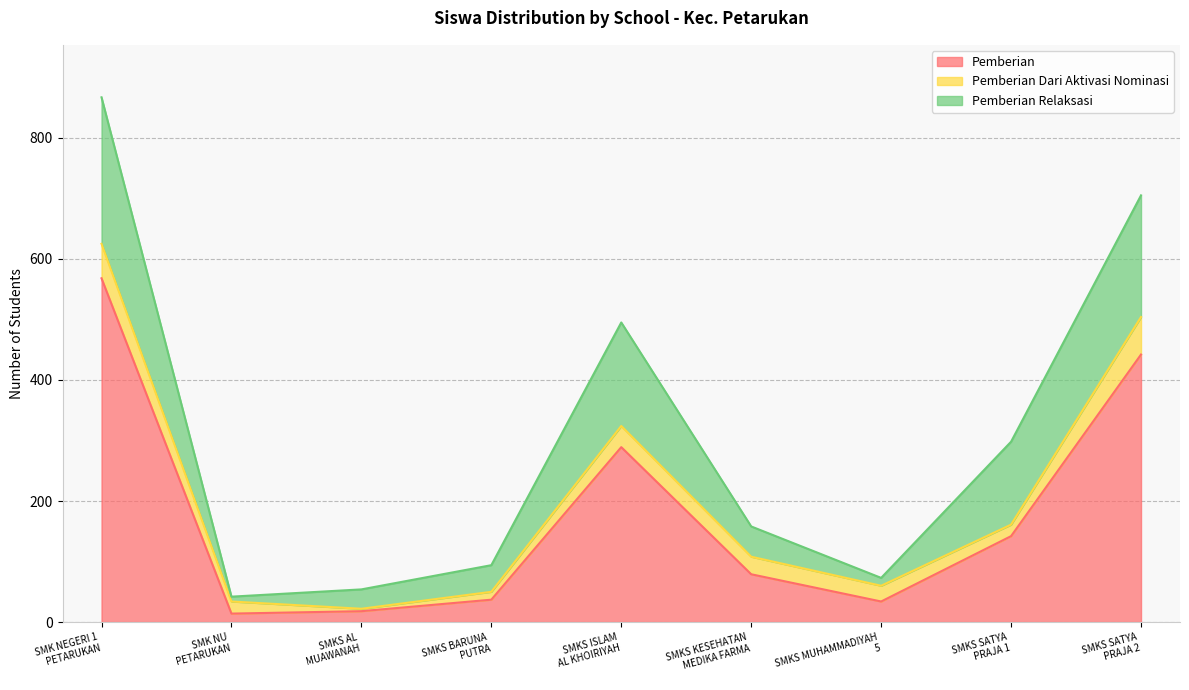

The Pemberian series shows 985 at SMK NEGERI 1
PETARUKAN. True or false?

False